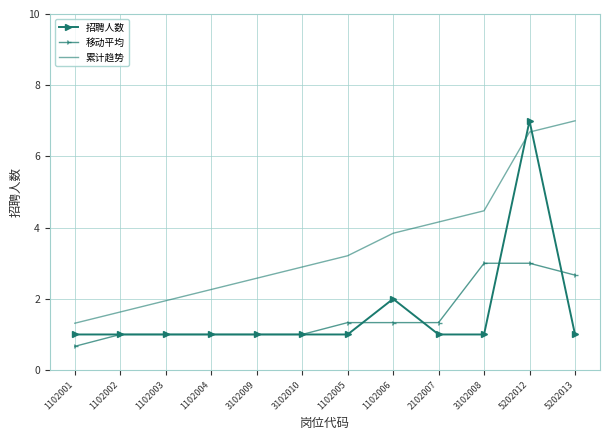

What position from the right is 5202013?

1